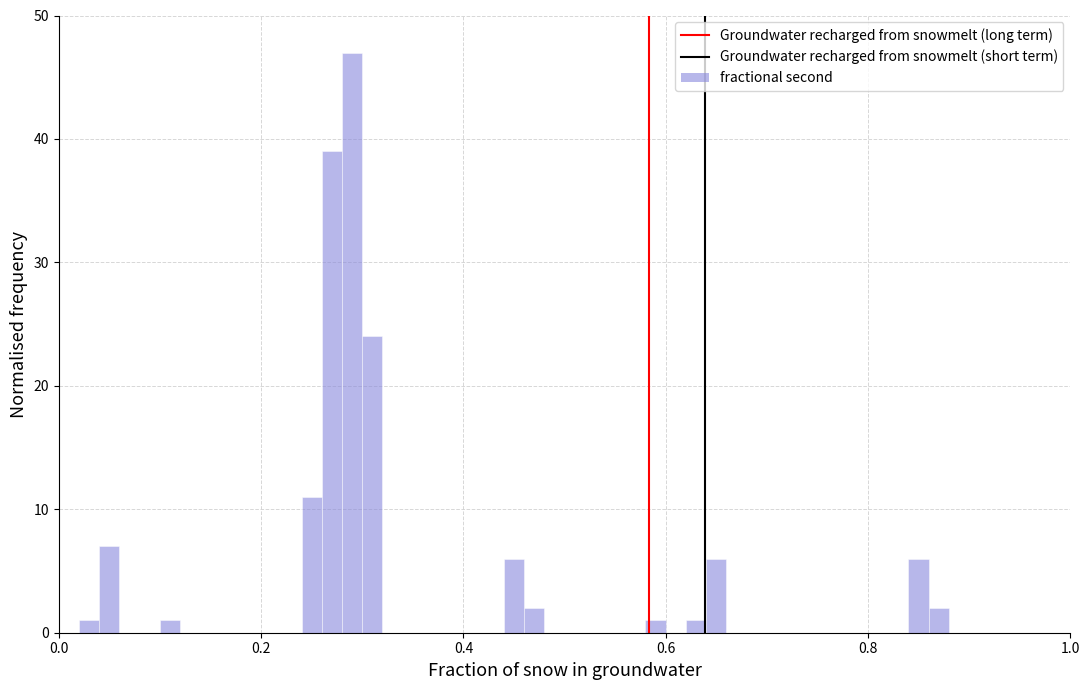

Read against the x-axis, roughly where is the centre of the tallest bar?

0.30